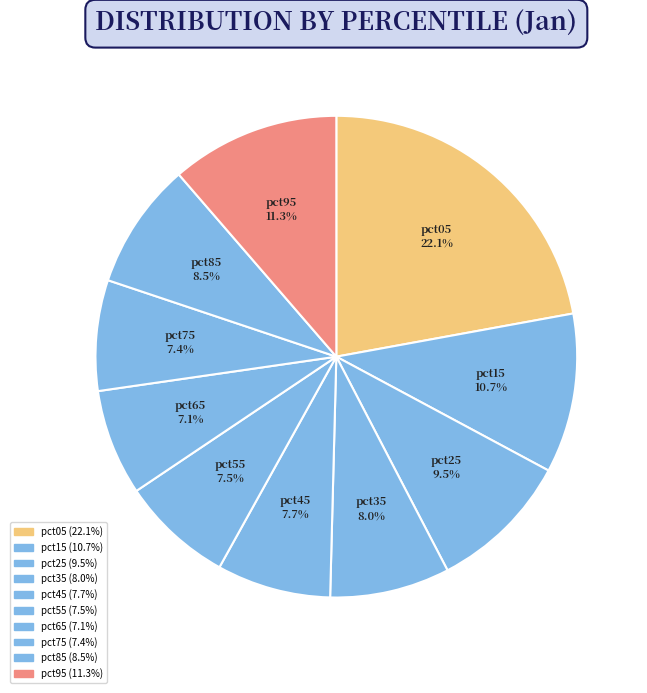

The pct05 slice represents 33% of the pie. True or false?

False